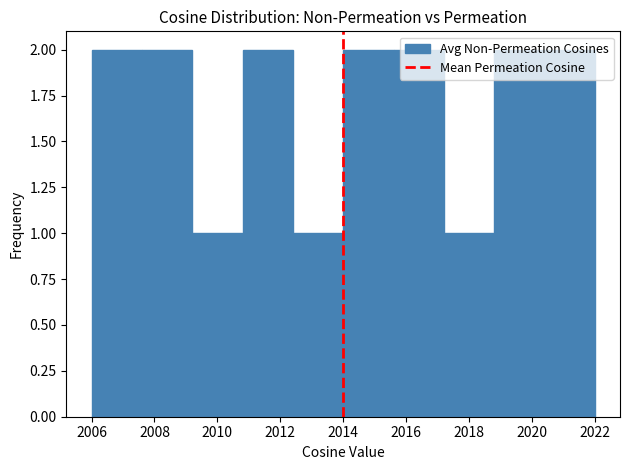

Reading left to right, list every bar in this chart as the range it spans on the x-axis followed by its height. The values are not printed on the chart, so give them approximately, as read against the axis.

2006.0 to 2007.6: 2
2007.6 to 2009.2: 2
2009.2 to 2010.8: 1
2010.8 to 2012.4: 2
2012.4 to 2014.0: 1
2014.0 to 2015.6: 2
2015.6 to 2017.2: 2
2017.2 to 2018.8: 1
2018.8 to 2020.4: 2
2020.4 to 2022.0: 2